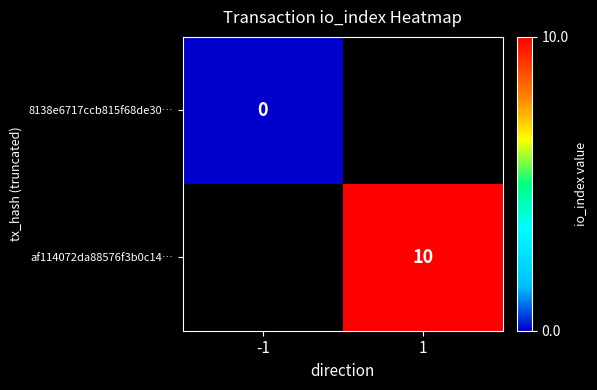

The value of af114072da88576f3b0c14… at 1 is 4. True or false?

False